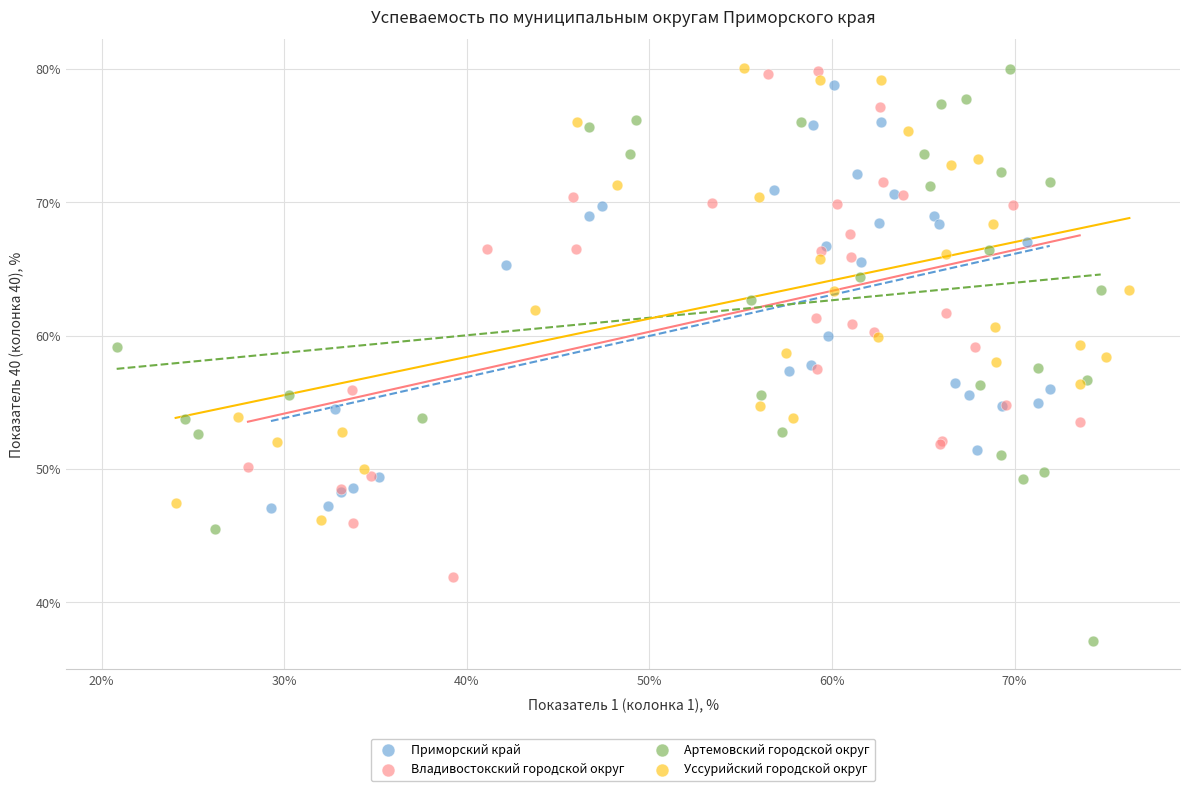

Which series contains the lowest Y value?

Артемовский городской округ